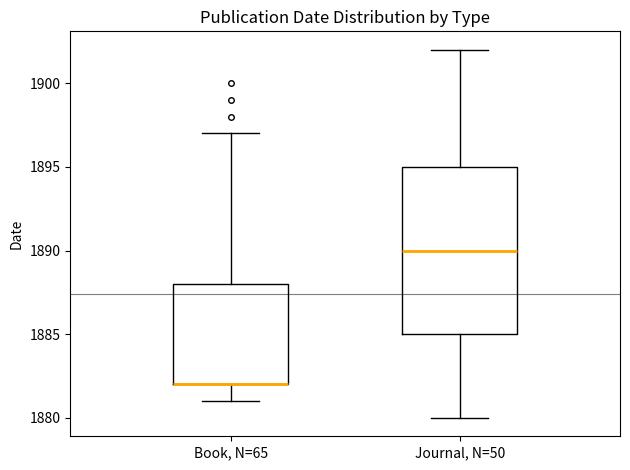

Reading left to right, transcribe this box plot: for each box, give where its median line is, the range the box spans, and where its two whiskers end, as read against the y-axis. The values are not printed on the chart, so give them approximately, as read against the axis.

Book, N=65: median 1882 (drawn on the box's lower edge), box 1882 to 1888, whiskers 1881 to 1897
Journal, N=50: median 1890, box 1885 to 1895, whiskers 1880 to 1902